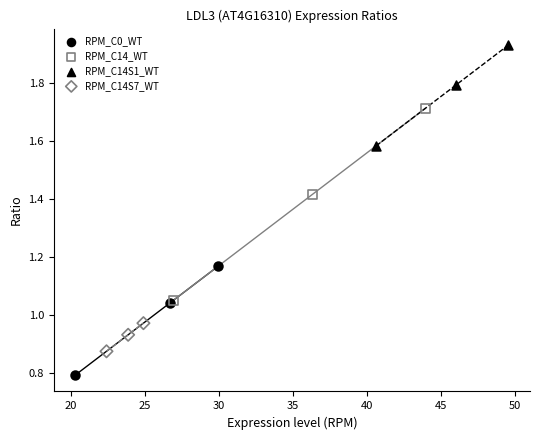

Which series has the widest spread of Y values?

RPM_C14_WT